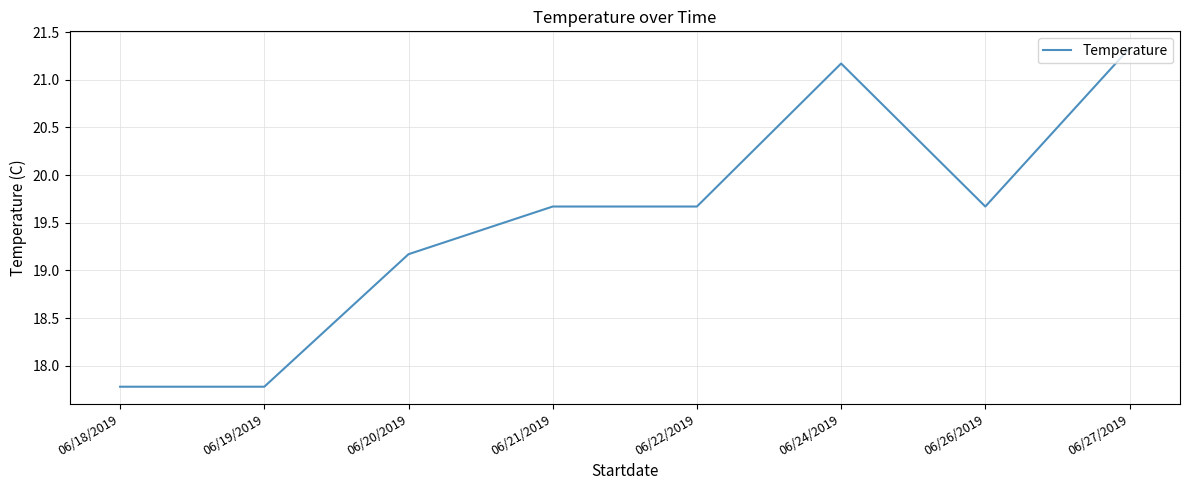

True or false: the data has more than 0 interior local peaks.

True